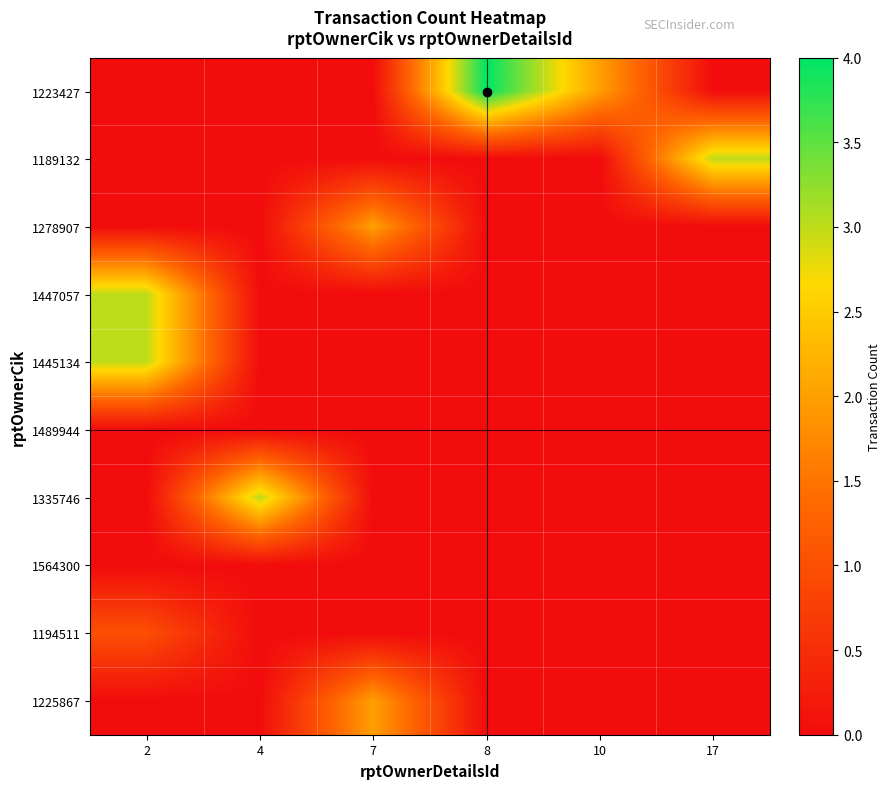

What is the difference between the highest and lowest values at 7?

2